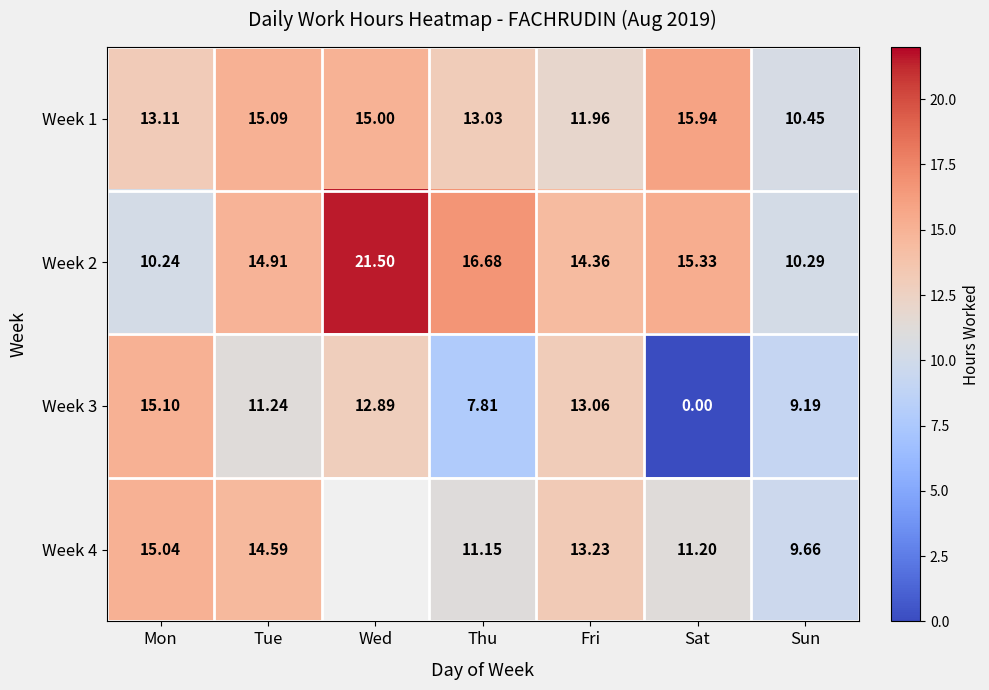

How many data points in Week 1 are above 13?

5